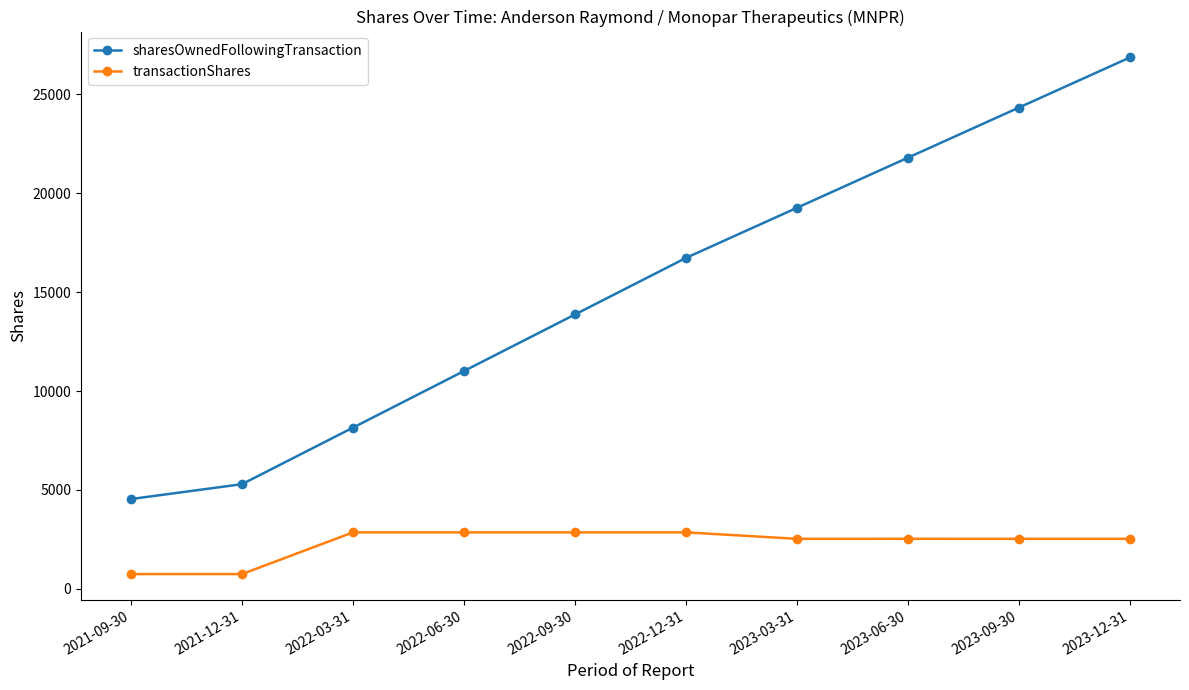

True or false: sharesOwnedFollowingTransaction has a value of 10750 at 2023-09-30.

False